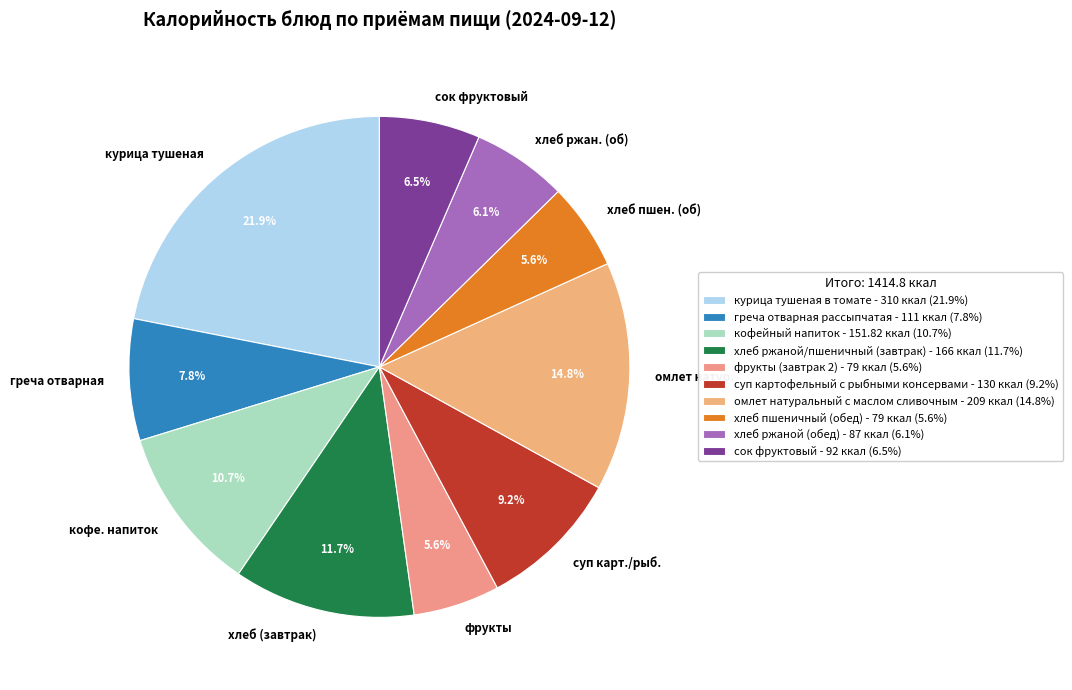

How many slices are in this pie chart?

10